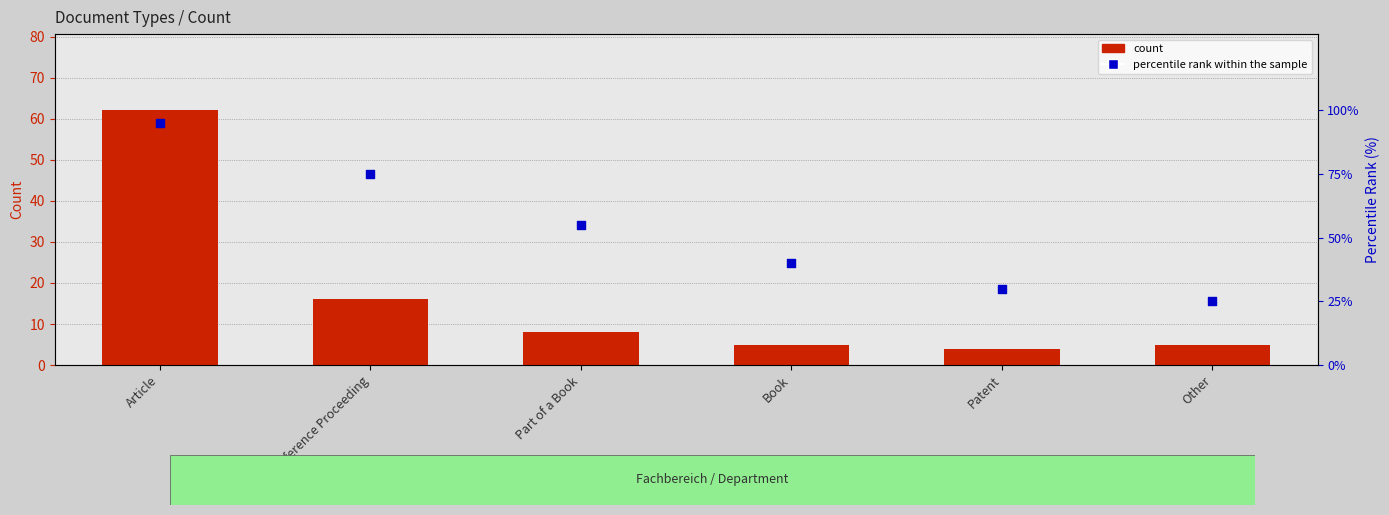

At which category is the sum across all series the highest?

Article